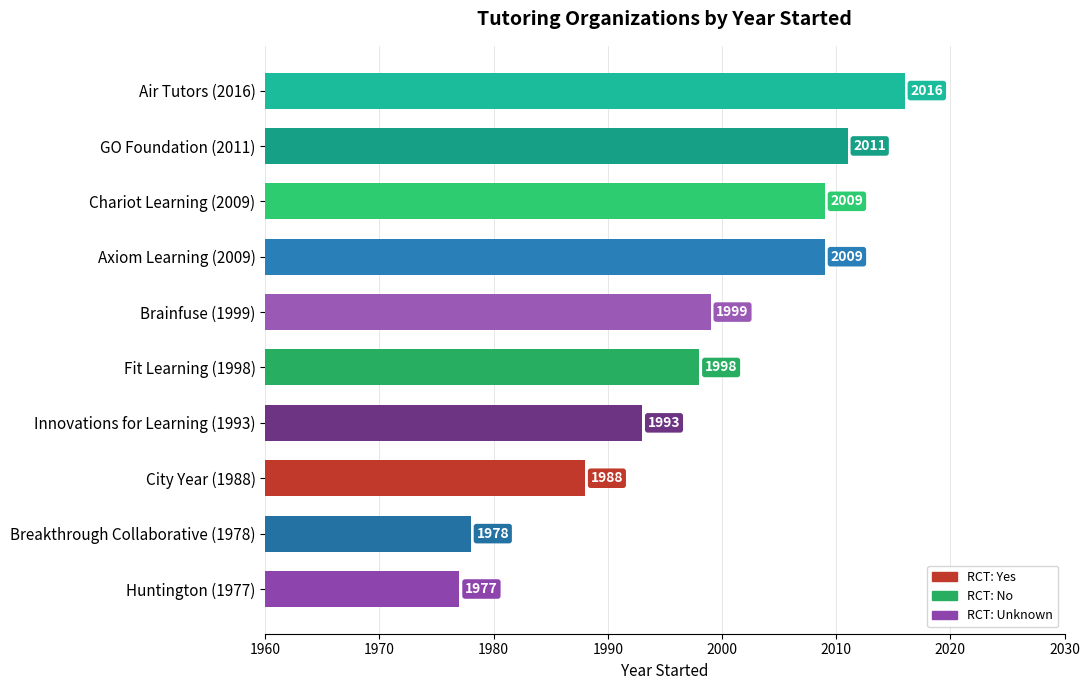

How many distinct data groups are displayed?

1